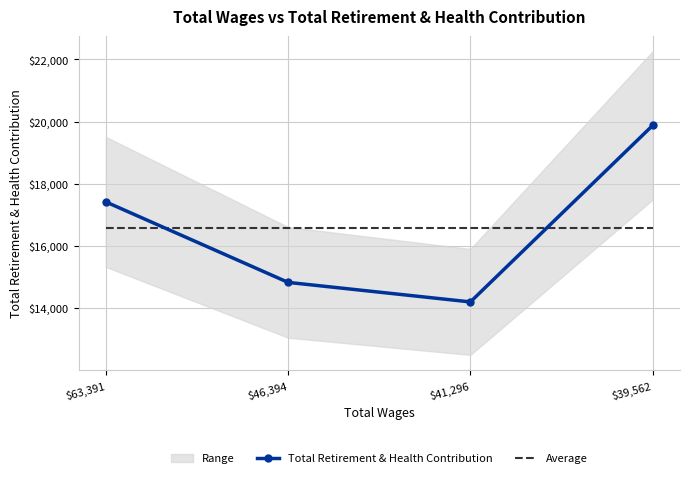

Reading left to right, list all the values displayed in this chart.

$63,391=17414	$46,394=14826	$41,296=14198	$39,562=19873